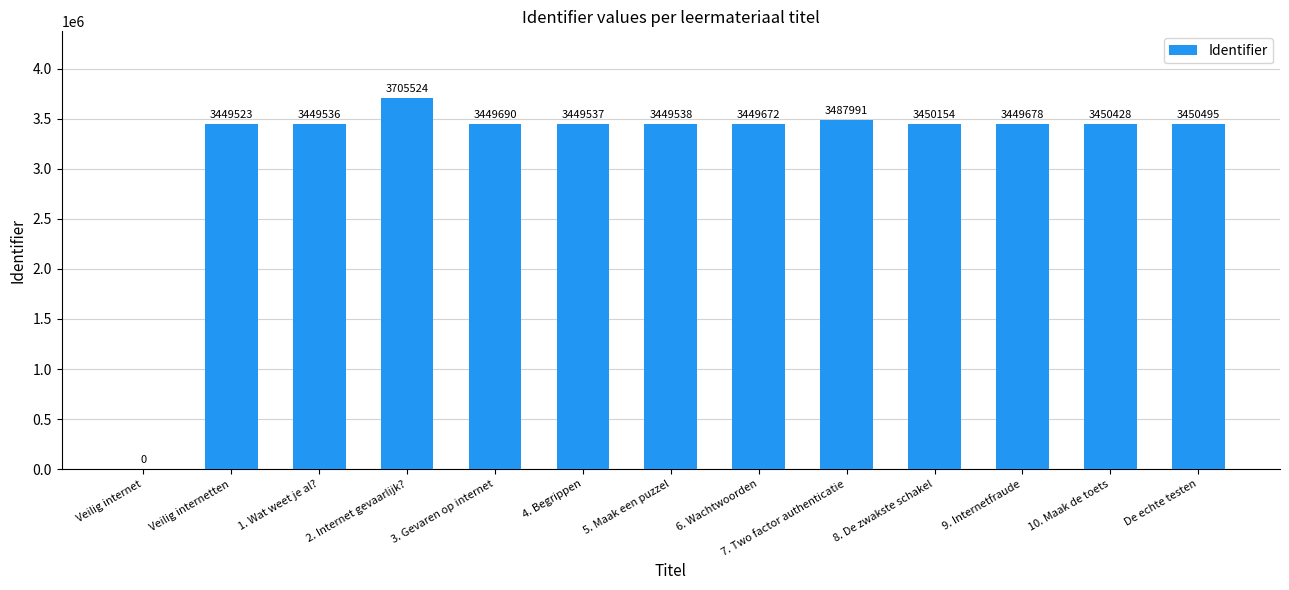

Is it true that the value at 1. Wat weet je al? is 5798520?

False